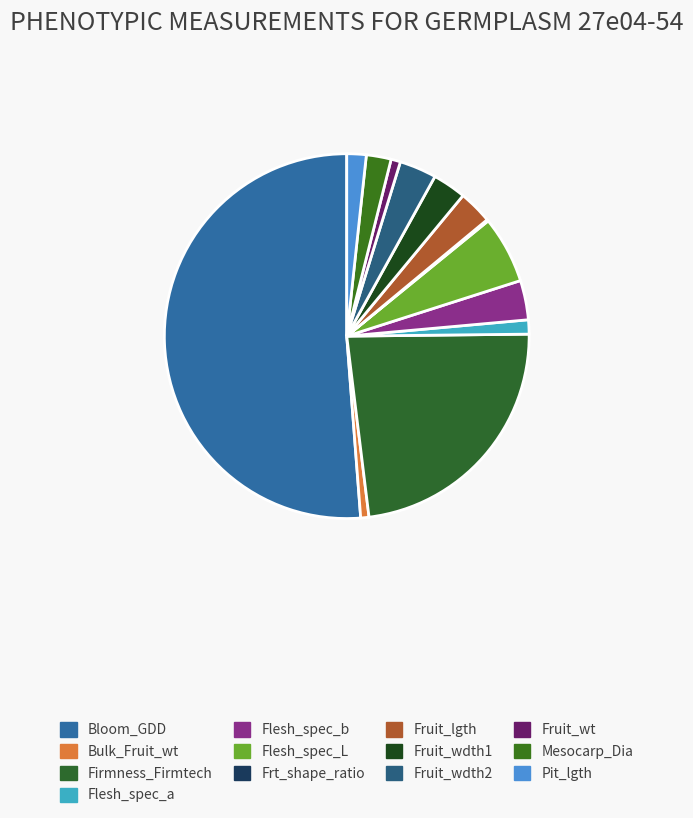

What is the change in value from Fruit_lgth to Fruit_wt?

-14.2